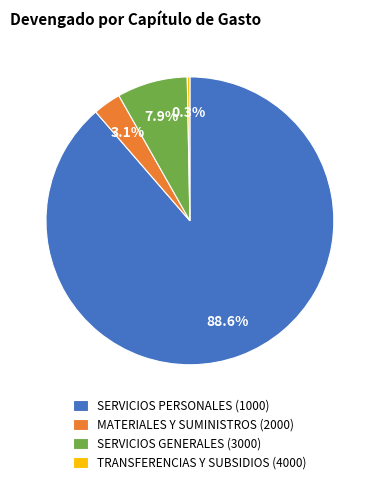

How many segments does this pie chart have?

4